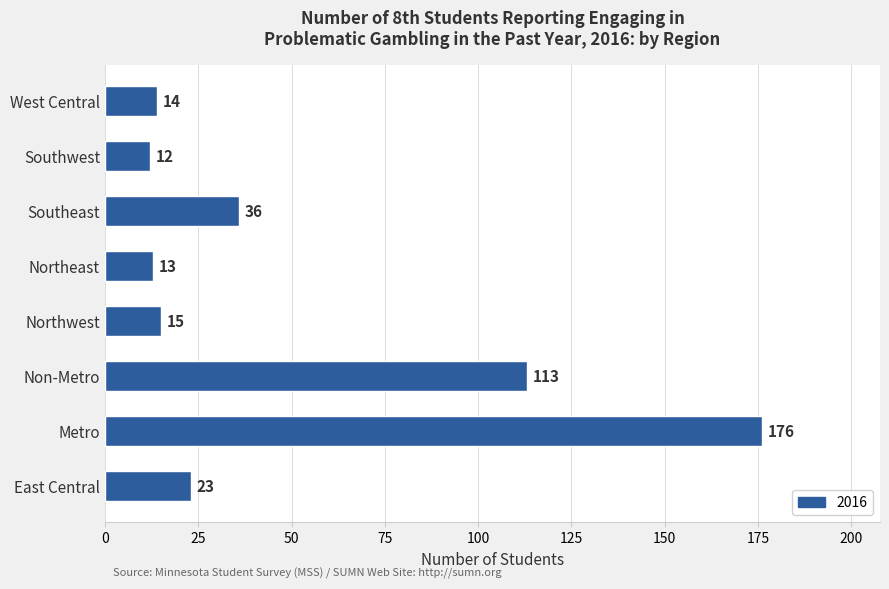

Where is the data nearest to the value 94?

Non-Metro